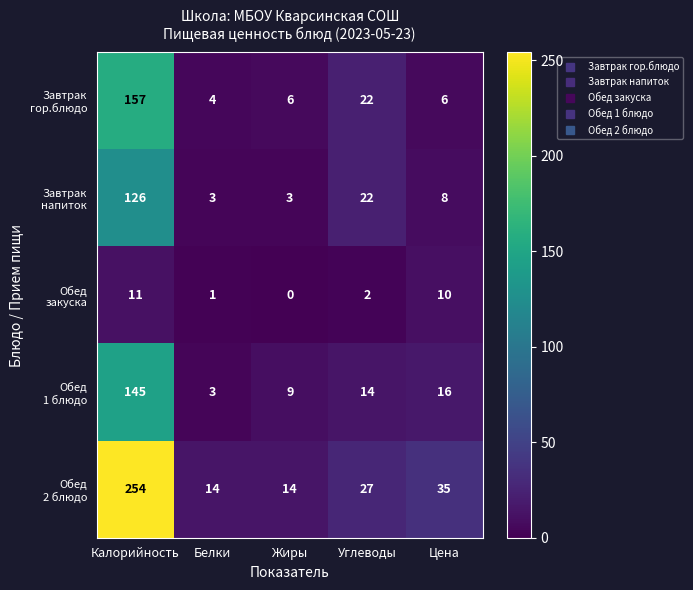

At which category is the sum across all series the highest?

Калорийность